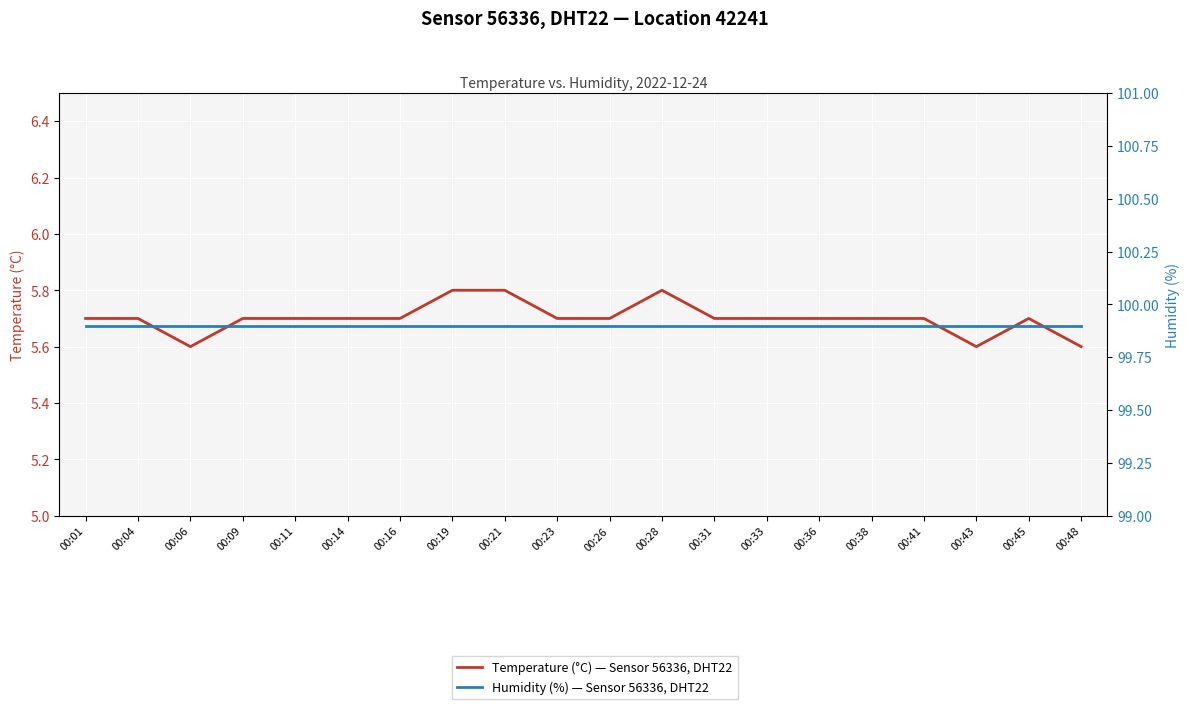

What is the total value across all series at 00:45?

105.6